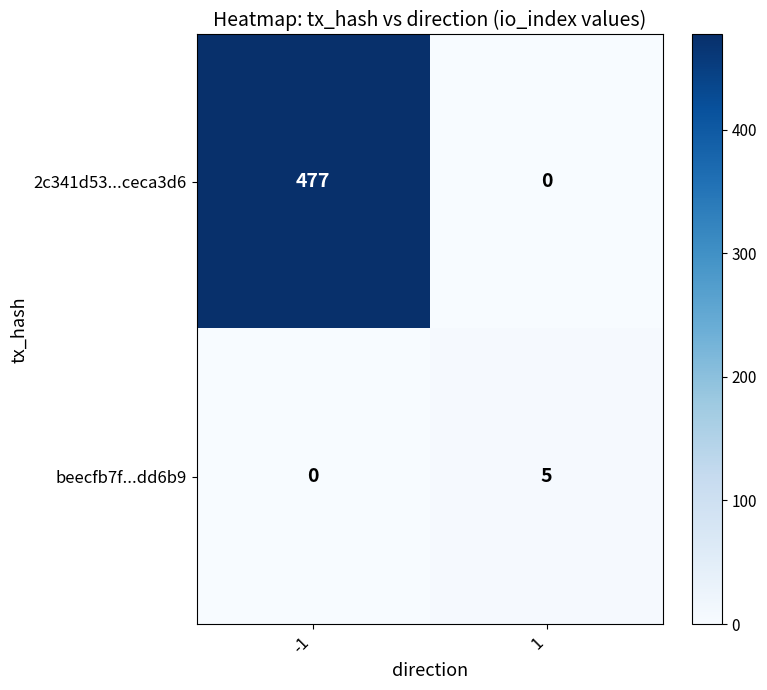

Reading right to left, list all the values displayed in this chart.

2c341d53...ceca3d6: 0	477
beecfb7f...dd6b9: 5	0